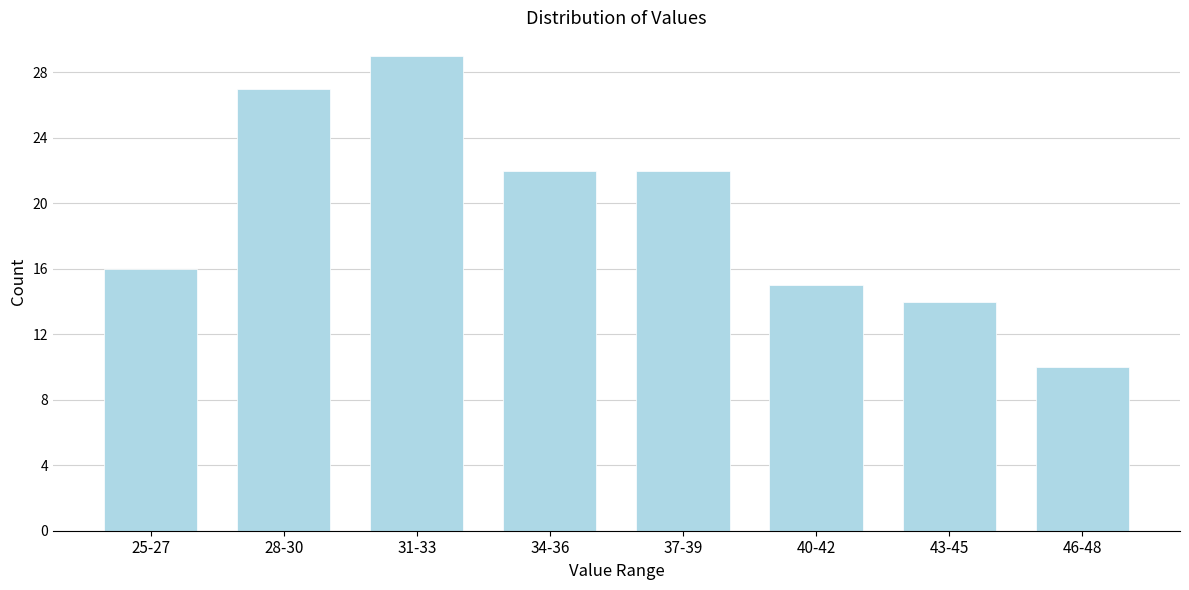

Reading left to right, what are all the values shown in this chart?

25-27=16	28-30=27	31-33=29	34-36=22	37-39=22	40-42=15	43-45=14	46-48=10